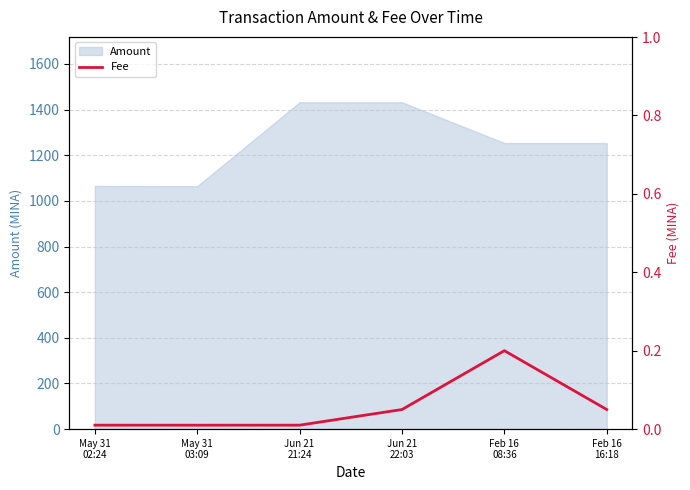

Which label corresponds to the smallest value in the chart?

May 31
03:09